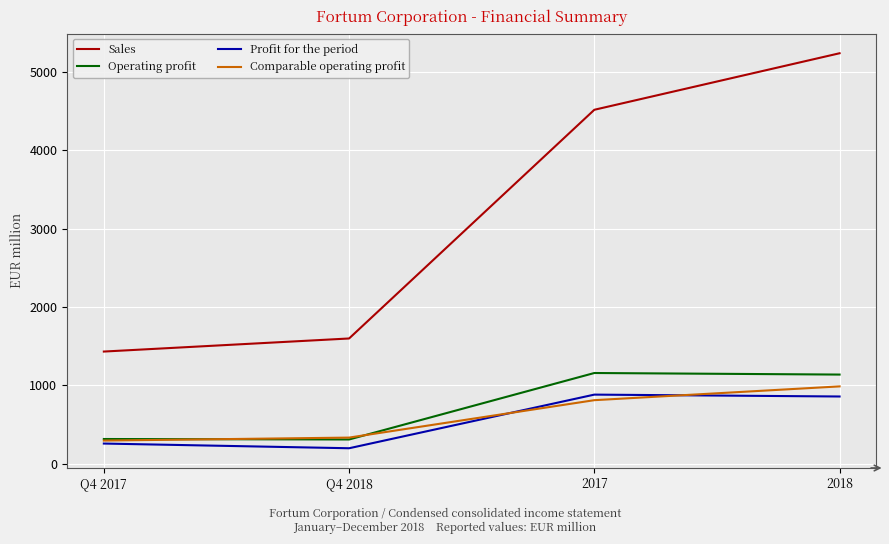

True or false: Comparable operating profit and Sales intersect in this chart.

False